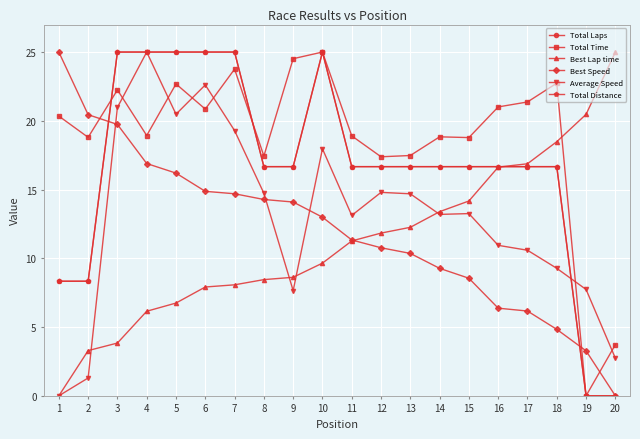

How many lines are shown in the chart?

6